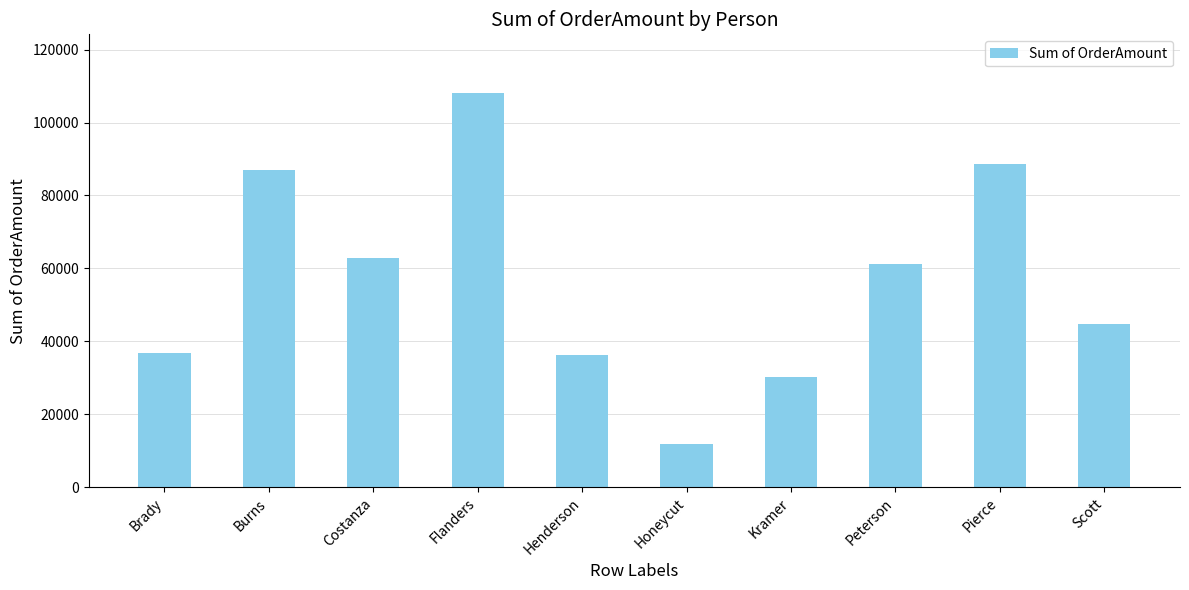

What is the maximum value shown in the chart?

107978.3